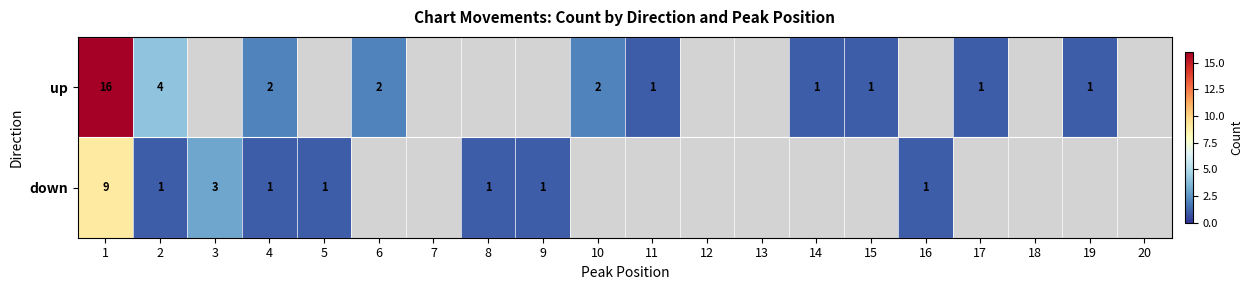

The up series shows 1 at 17. True or false?

True